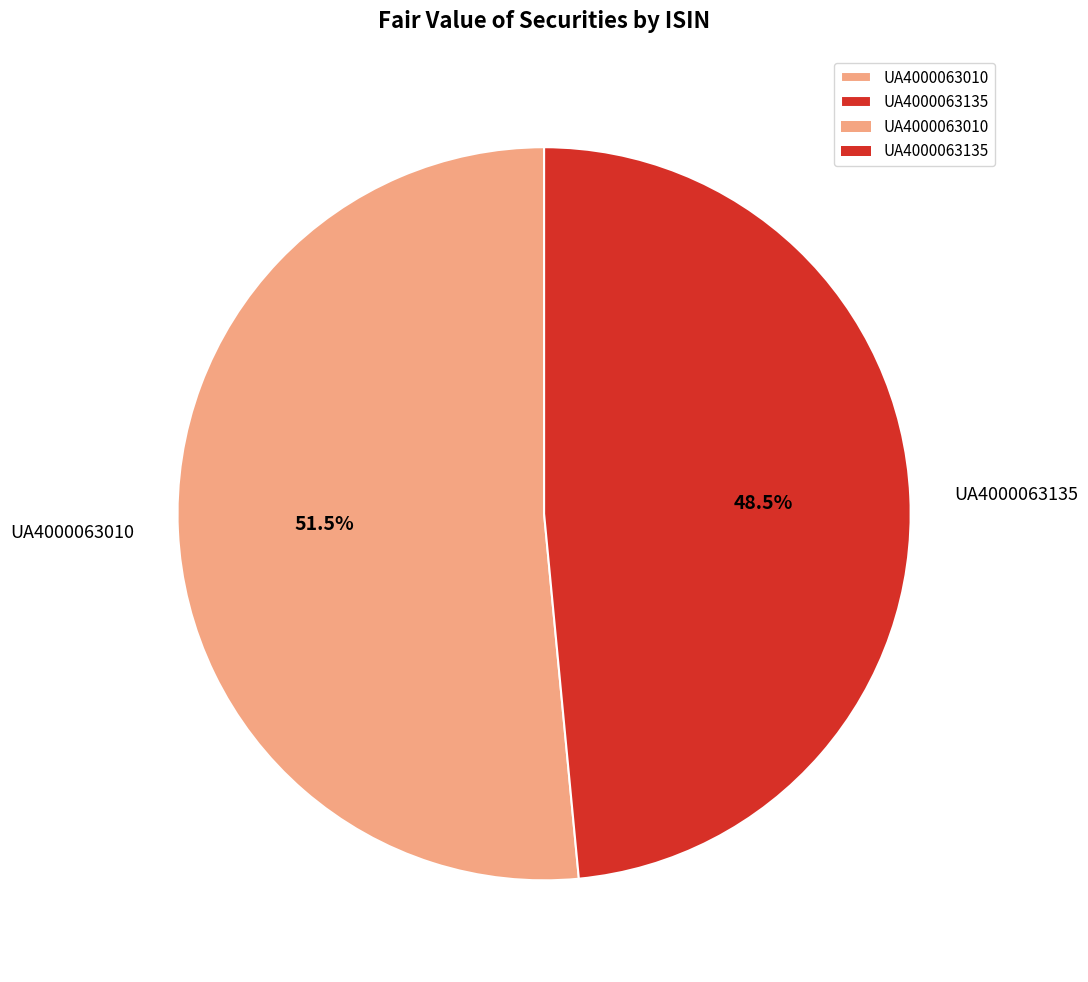

Between UA4000063010 and UA4000063135, which is larger?

UA4000063010